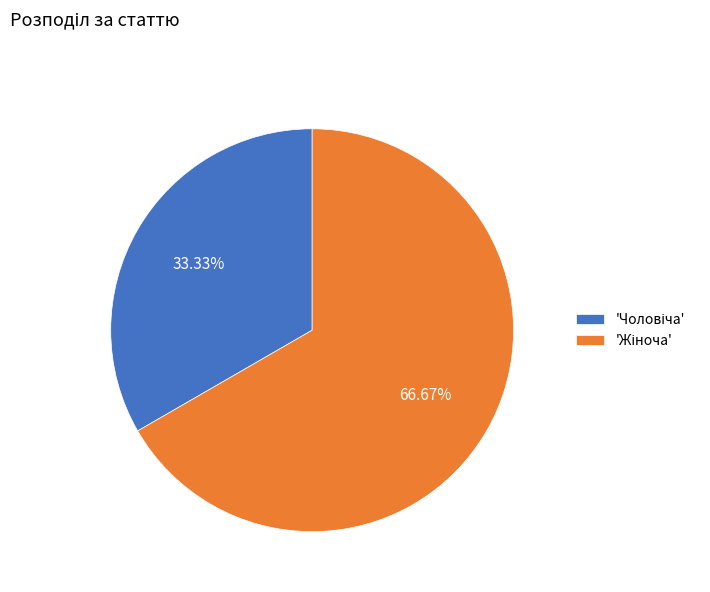

To the nearest percent, what is the difference between the largest and smallest slice percentages?

33%